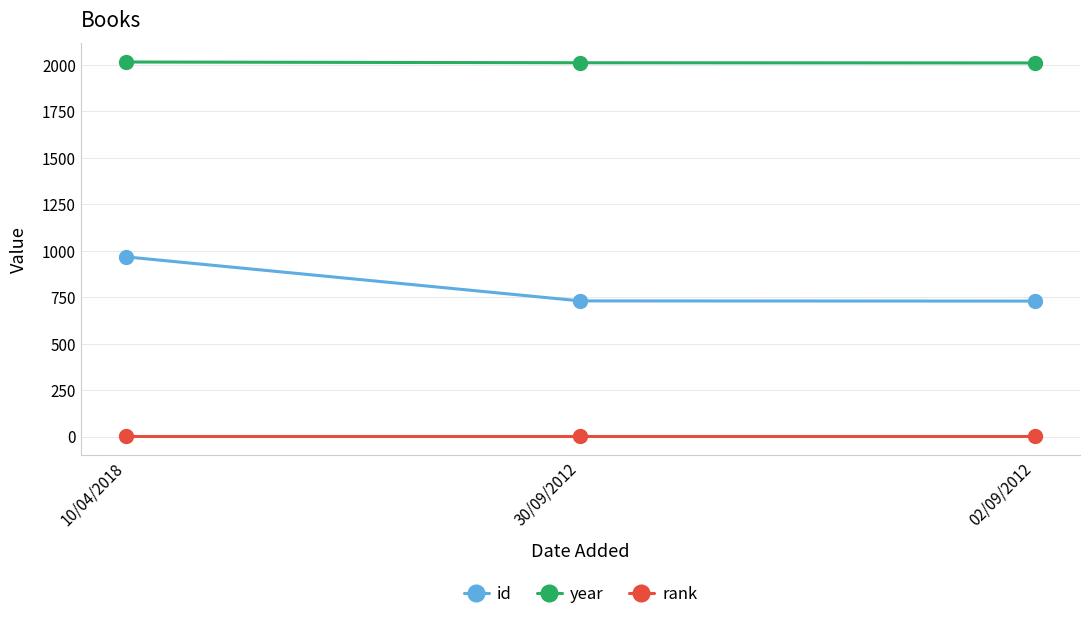

Is this an area chart (filled region under the line)?

No